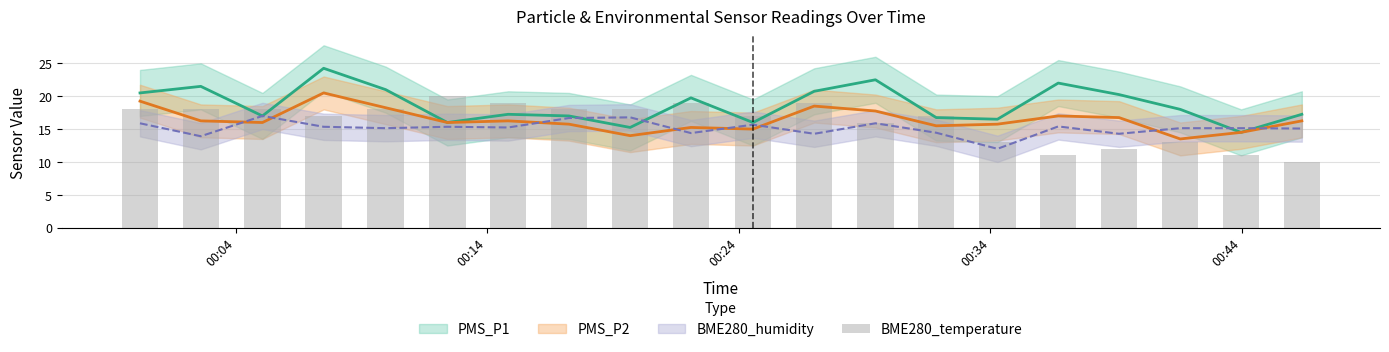

Which category has the lowest value in the PMS_P2 series?

2021/11/03 00:41:33